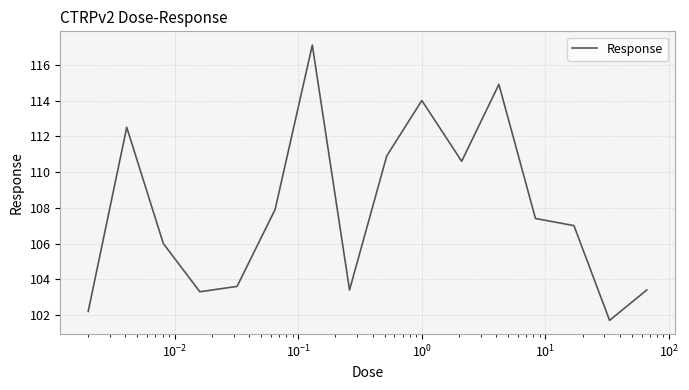

What is the greatest value displayed?

117.1